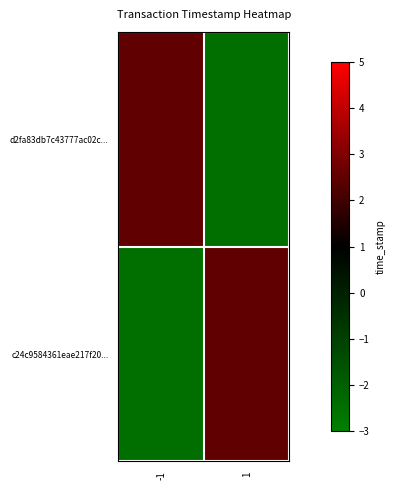

Reading left to right, extract all data points from this chart.

d2fa83db7c43777ac02c...: -1=2.5	1=-2.5
c24c9584361eae217f20...: -1=-2.5	1=2.5